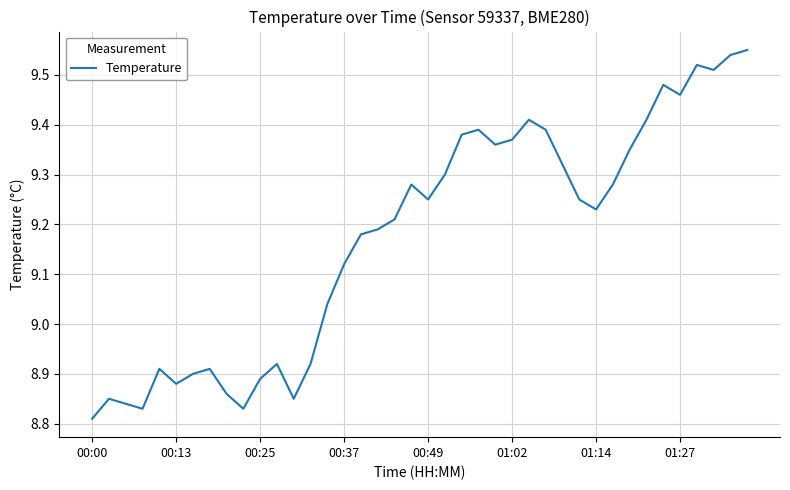

Which category has the lowest value across all series?

00:00